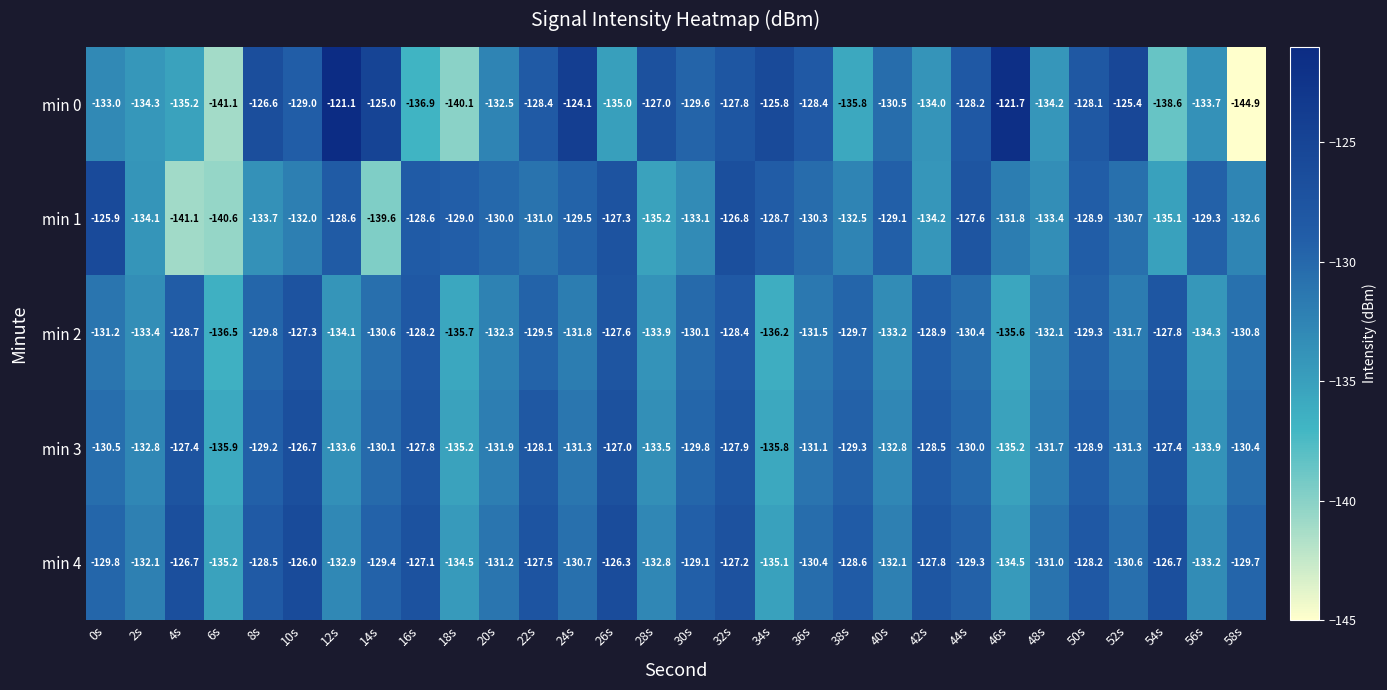

At which category is the sum across all series the highest?

32s